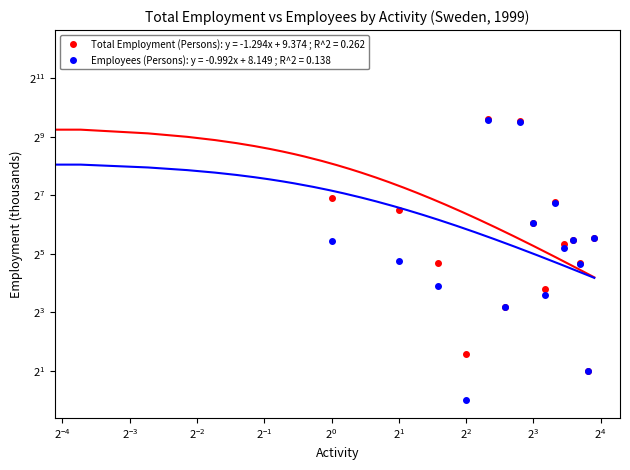

What are all the series names shown in the legend?

Total Employment (Persons), Employees (Persons)